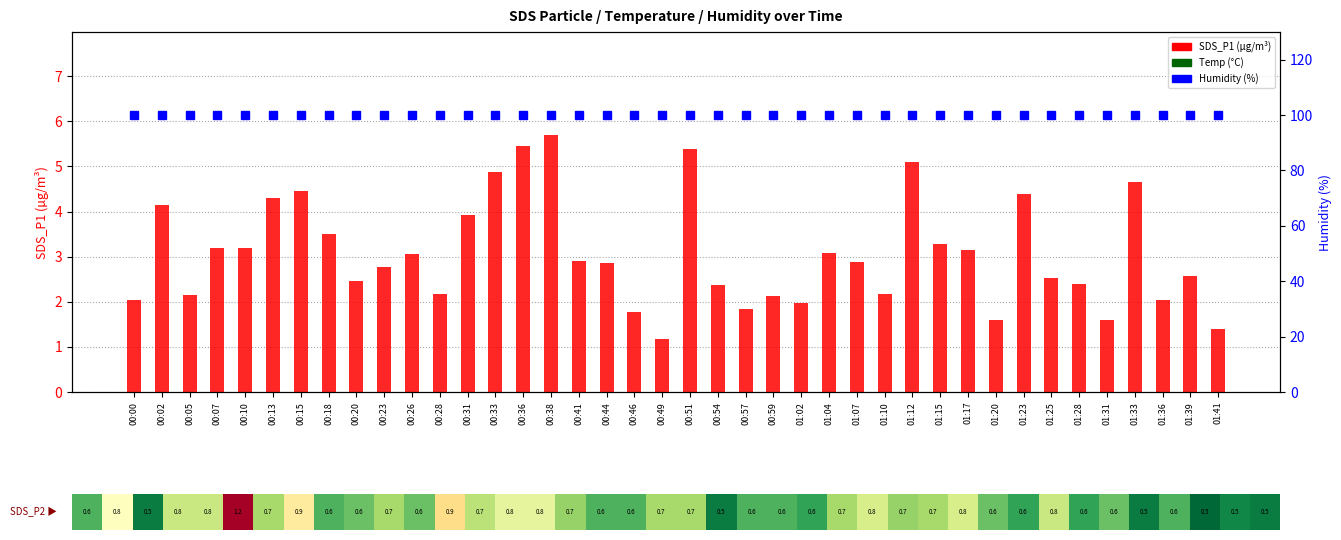

What is the maximum value shown in the chart?

99.9